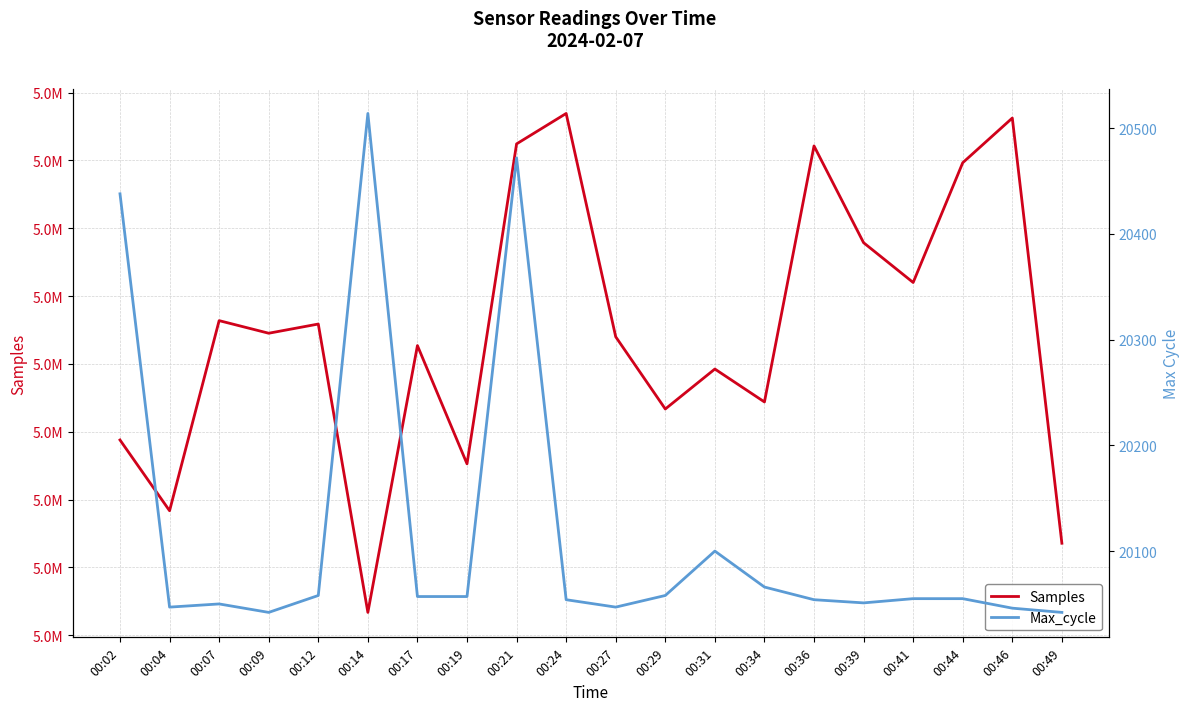

What is the spread (max minus min) of values at 00:09?

5107219